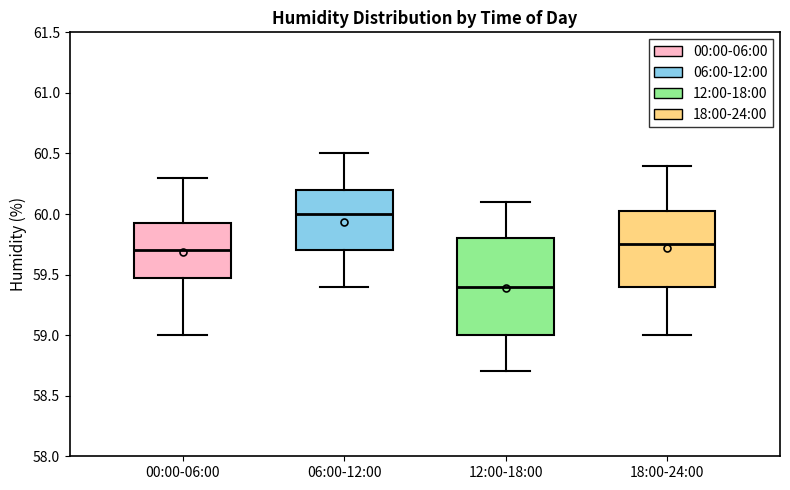

Where is the upper edge of the box for 06:00-12:00 on the y-axis? The values are not printed on the chart, so give them approximately, as read against the axis.

60.20